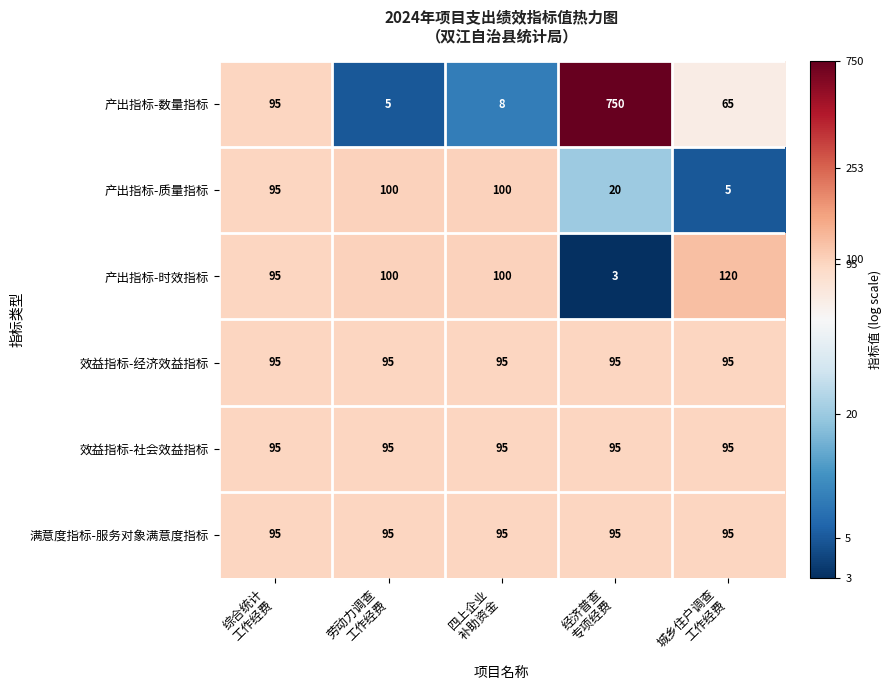

What is the smallest value displayed?

3